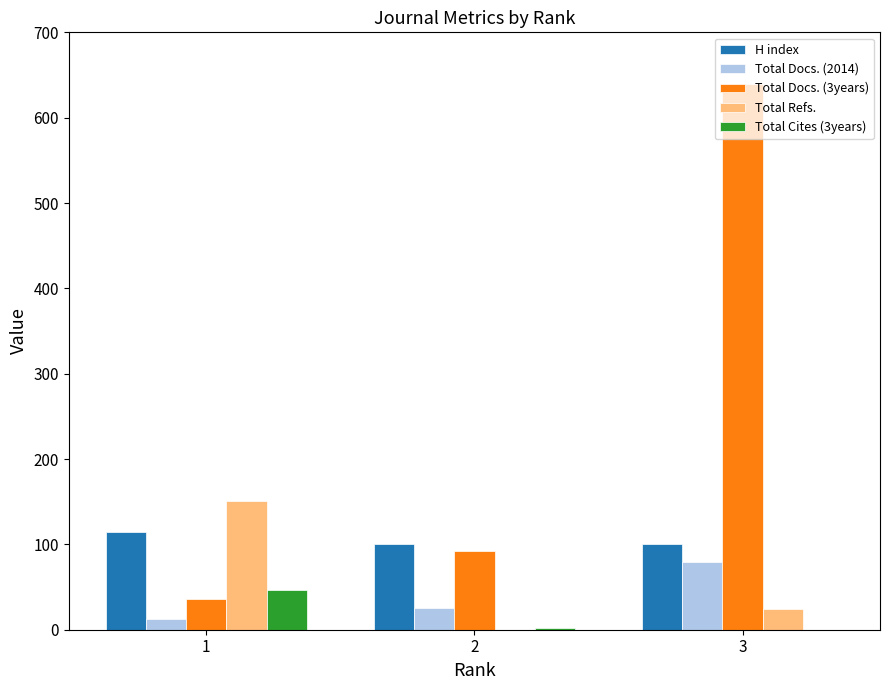

Which series has the largest total across all categories?

Total Docs. (3years)